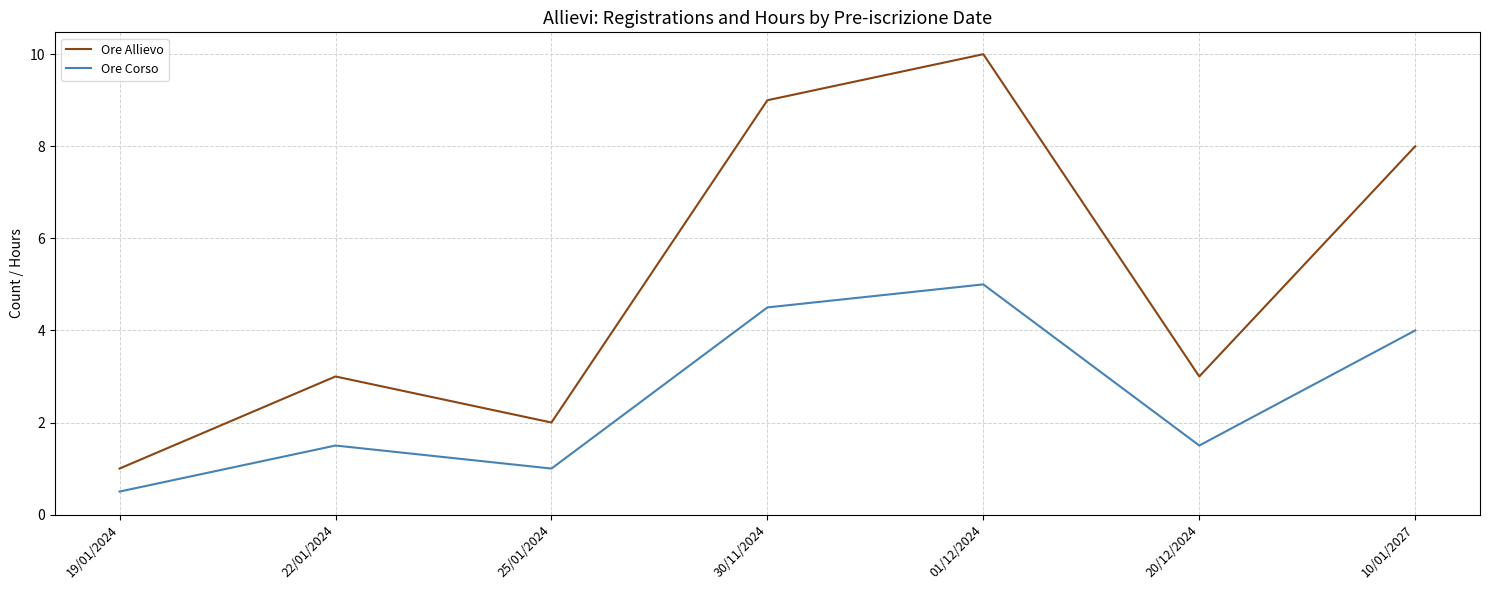

How many series are shown in this chart?

2